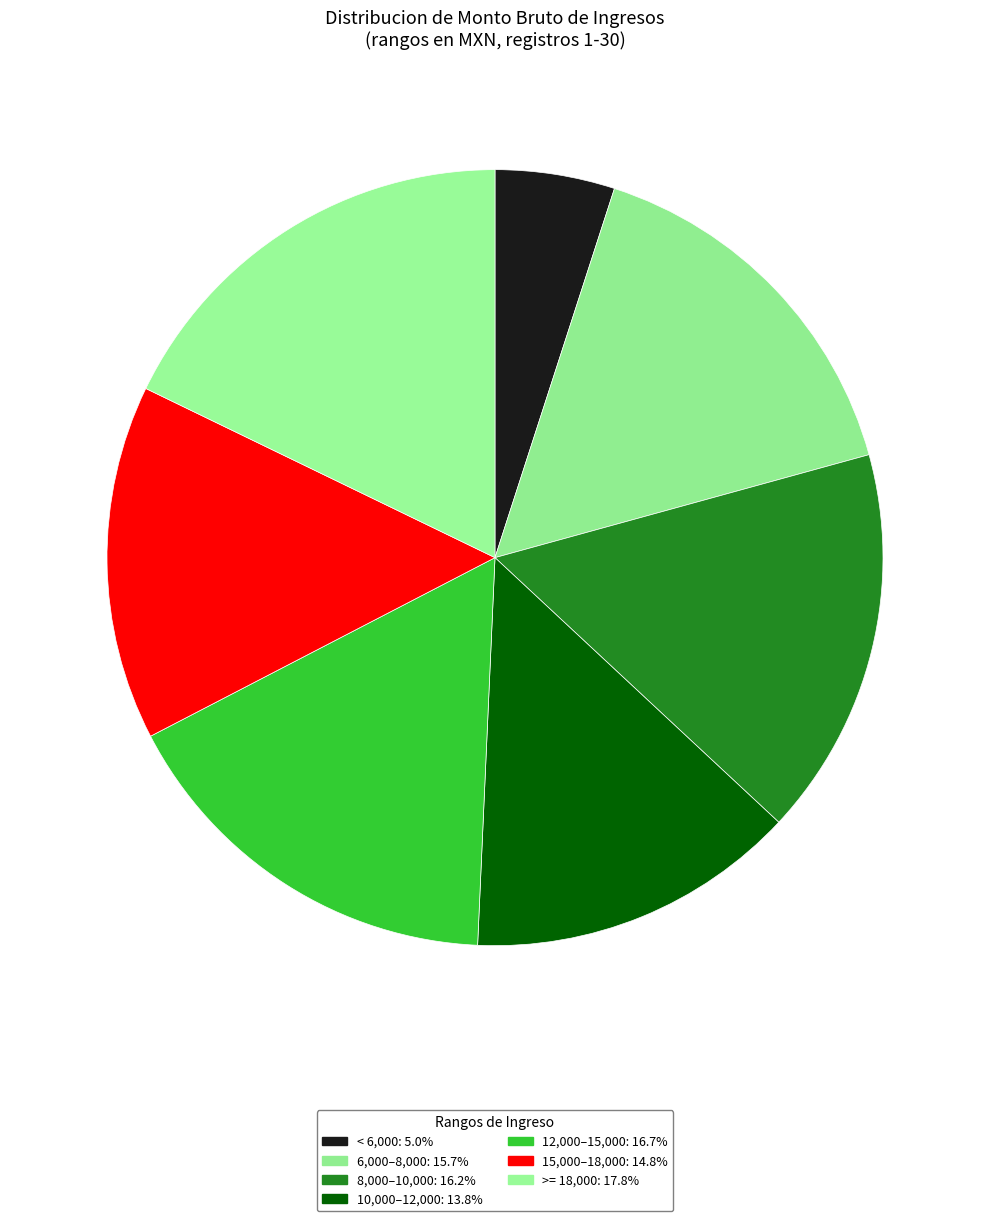

Count the number of slices in the pie.

7